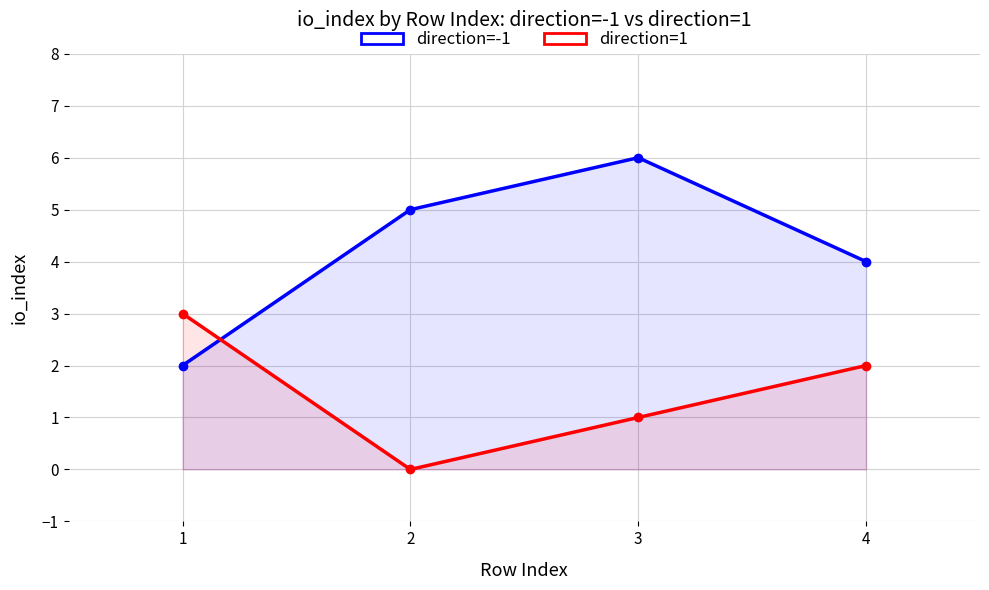

At which category is the sum across all series the highest?

3